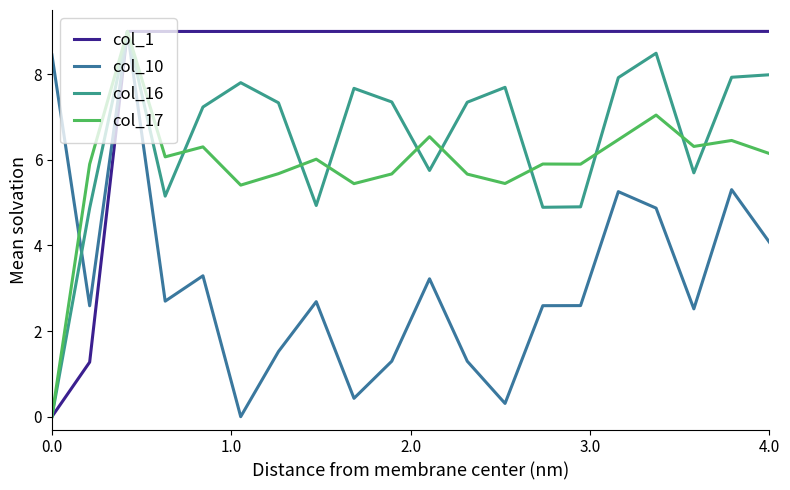

Which series has the largest total across all categories?

col_1